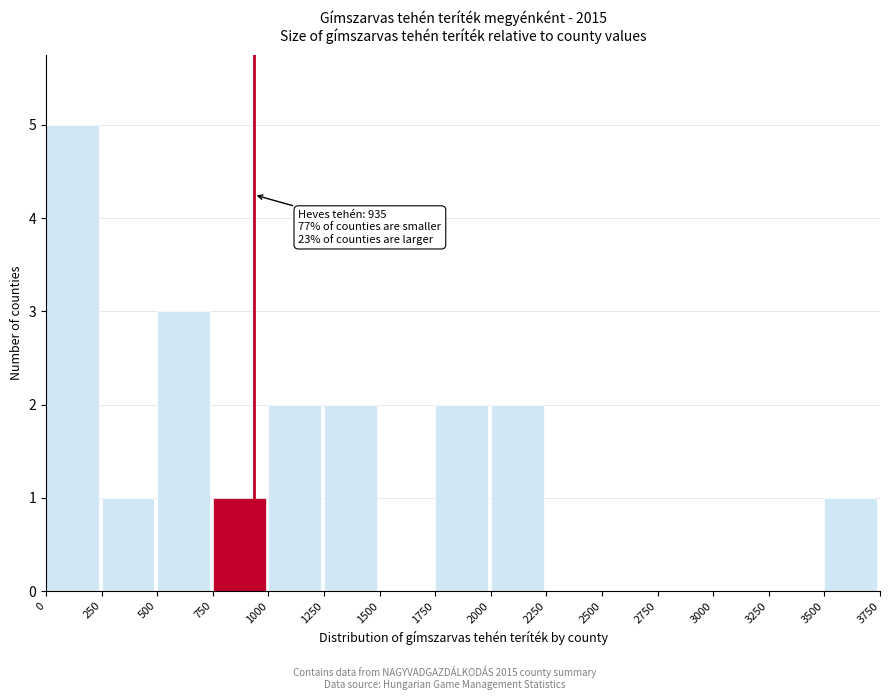

Which range on the x-axis has the tallest bar?

0 to 250